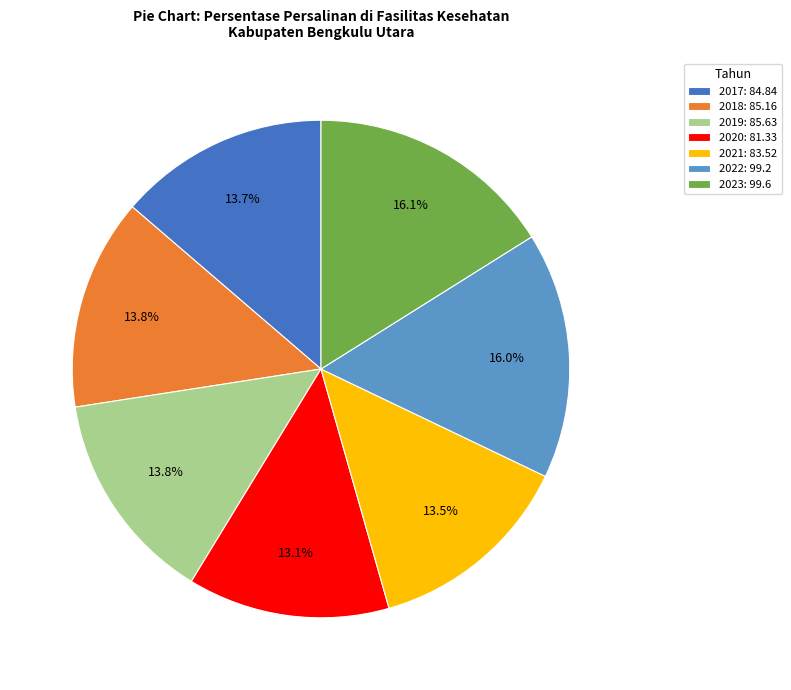

What portion of the pie excludes 2018?

86.2%